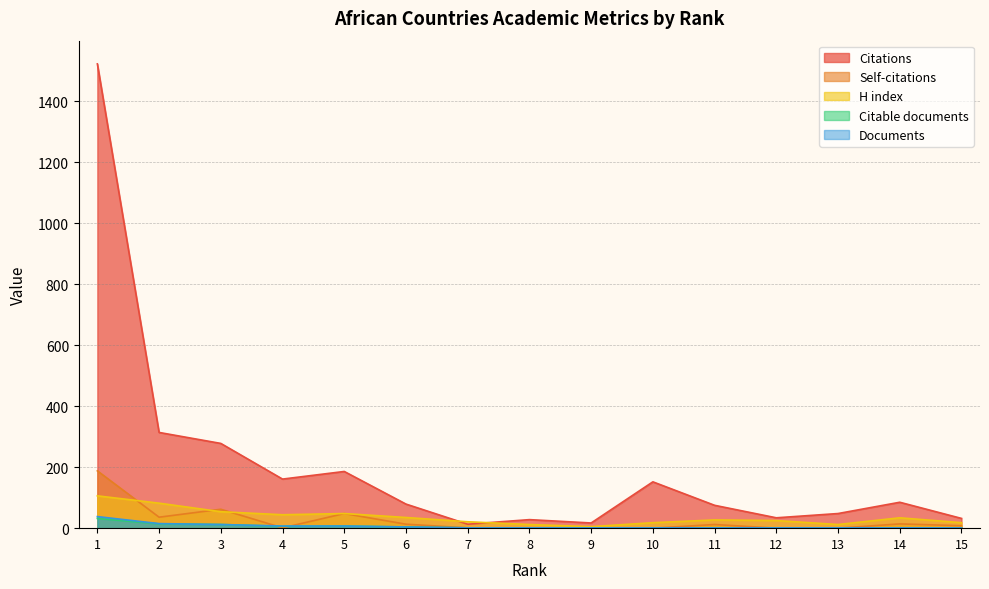

Reading left to right, list all the values displayed in this chart.

Citations: 1=1523	2=314	3=278	4=161	5=186	6=79	7=13	8=28	9=17	10=152	11=75	12=34	13=48	14=85	15=32
Self-citations: 1=188	2=36	3=62	4=1	5=48	6=13	7=1	8=1	9=0	10=0	11=12	12=0	13=0	14=14	15=8
H index: 1=106	2=82	3=54	4=44	5=48	6=35	7=21	8=12	9=5	10=18	11=27	12=25	13=12	14=34	15=18
Citable documents: 1=32	2=14	3=12	4=6	5=7	6=4	7=1	8=1	9=1	10=1	11=1	12=1	13=1	14=1	15=1
Documents: 1=38	2=15	3=12	4=7	5=7	6=4	7=1	8=1	9=1	10=1	11=1	12=1	13=1	14=1	15=1